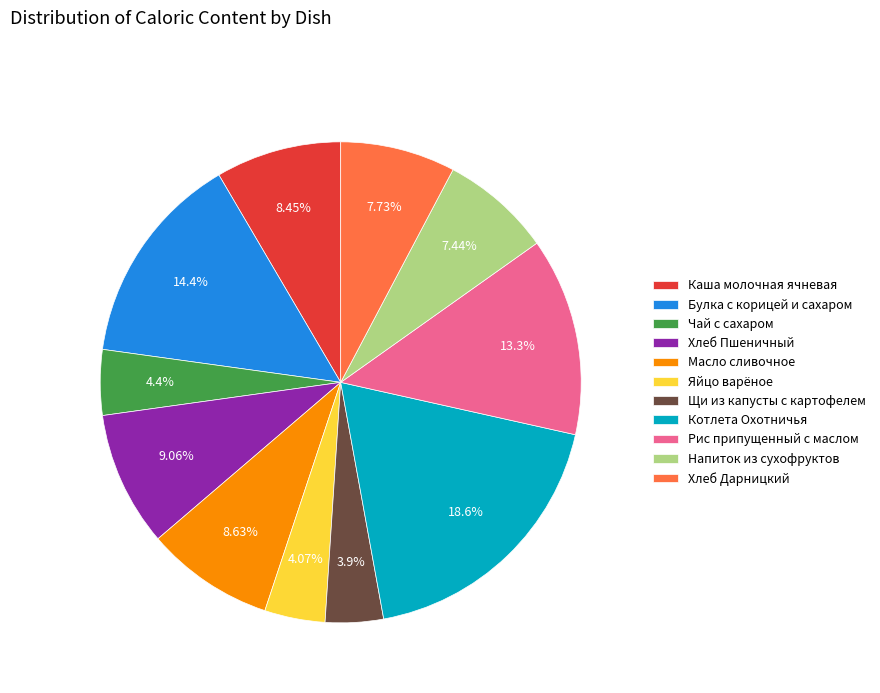

To the nearest percent, what portion does Напиток из сухофруктов represent?

7%